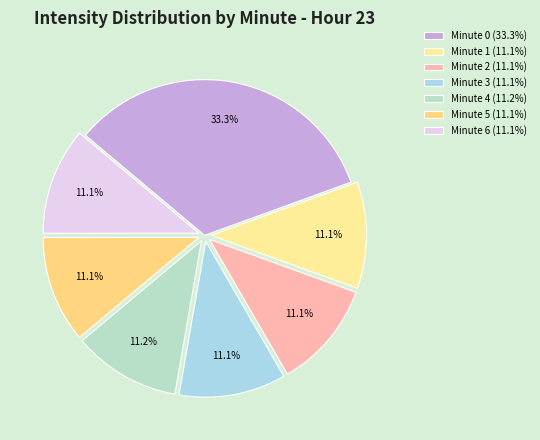

What is the smallest slice in the pie chart?

Minute 6